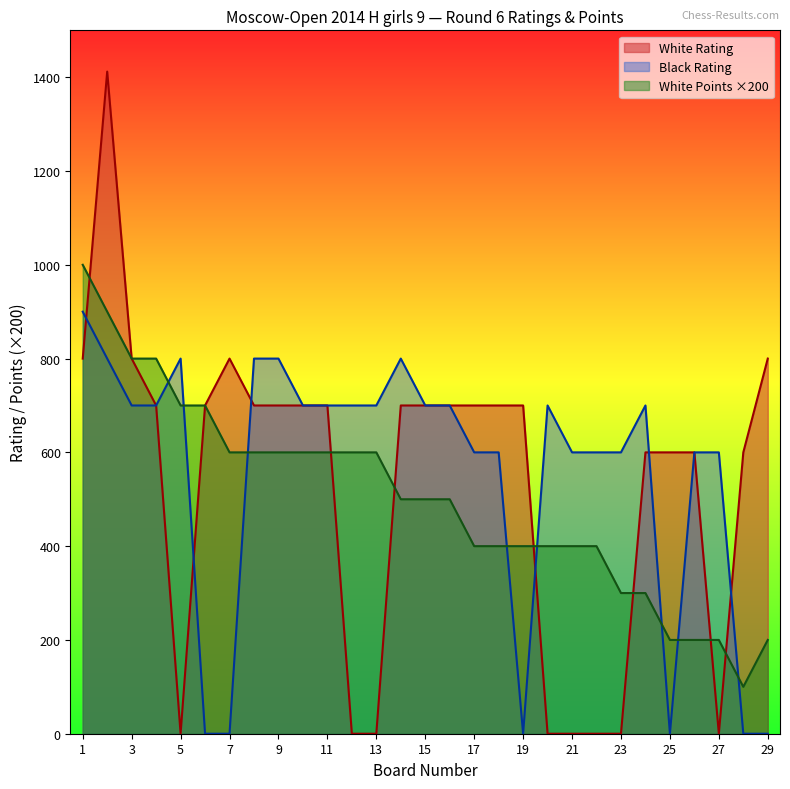

Which series ends up on top after the final intersection of White Points and White Rating?

White Rating